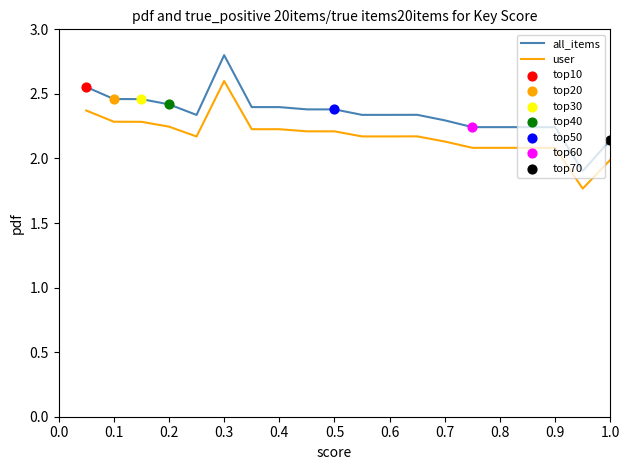

Which series has the largest total across all categories?

all_items